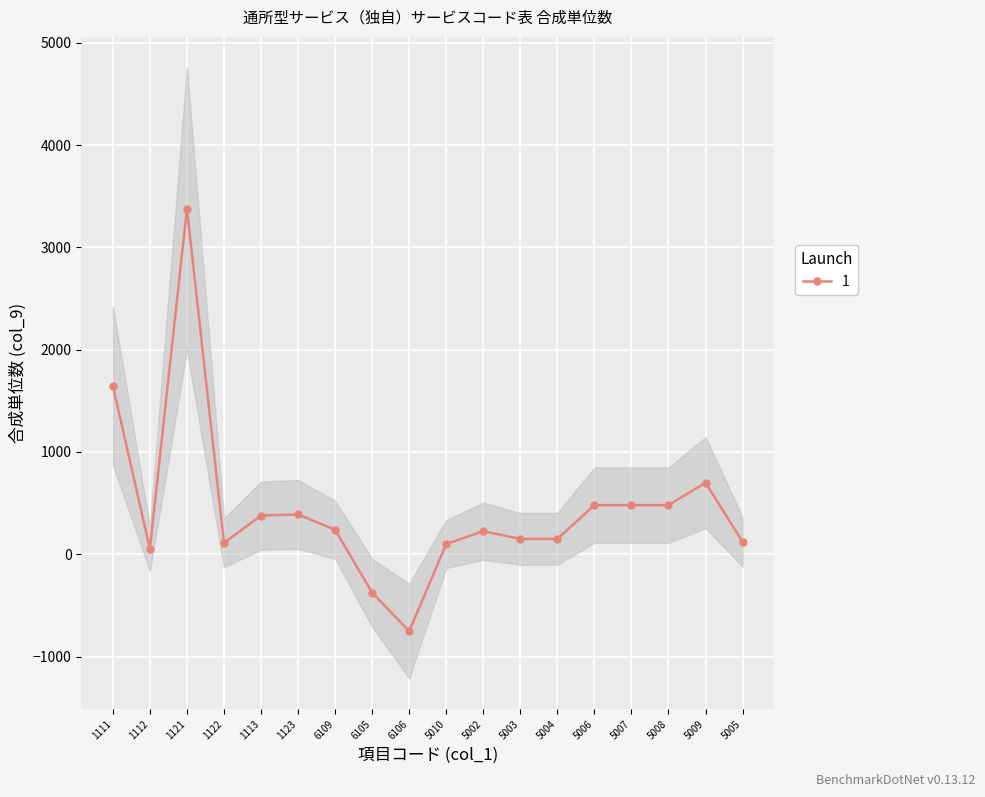

What is the change in value from 1123 to 5010?

-289